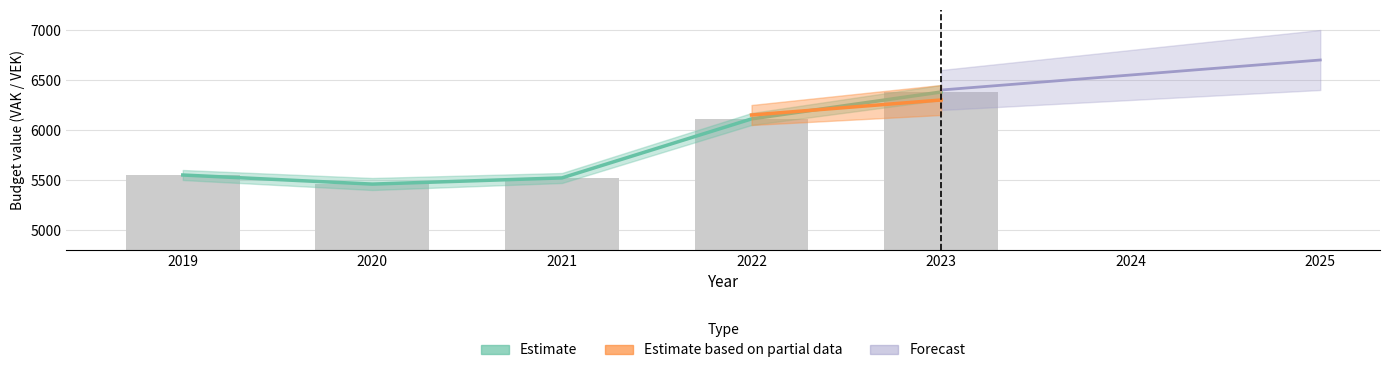

Are the bars horizontal?

No